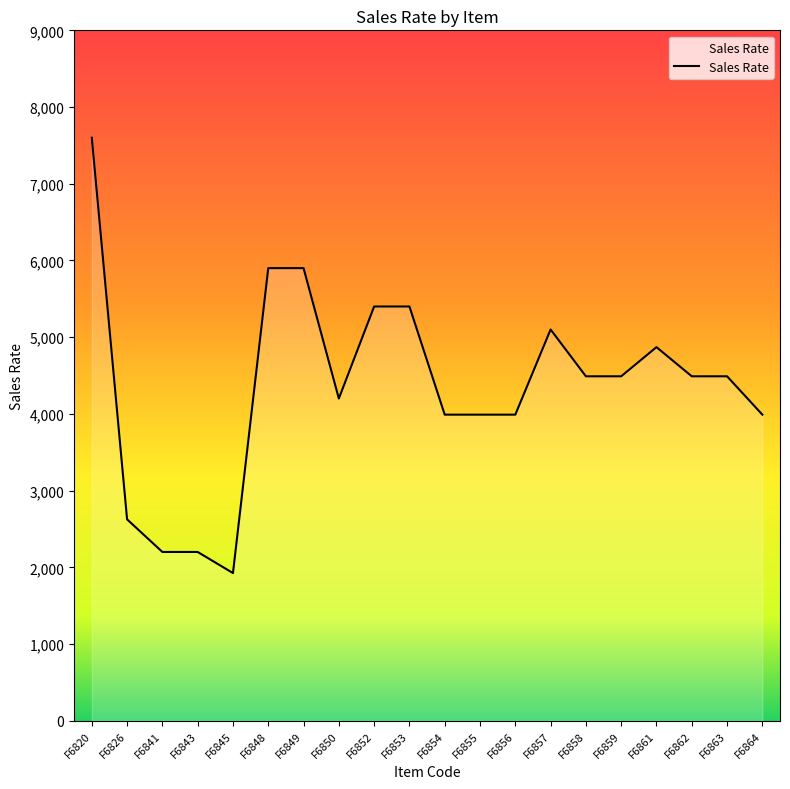

What is the difference between the maximum and minimum values?

5675